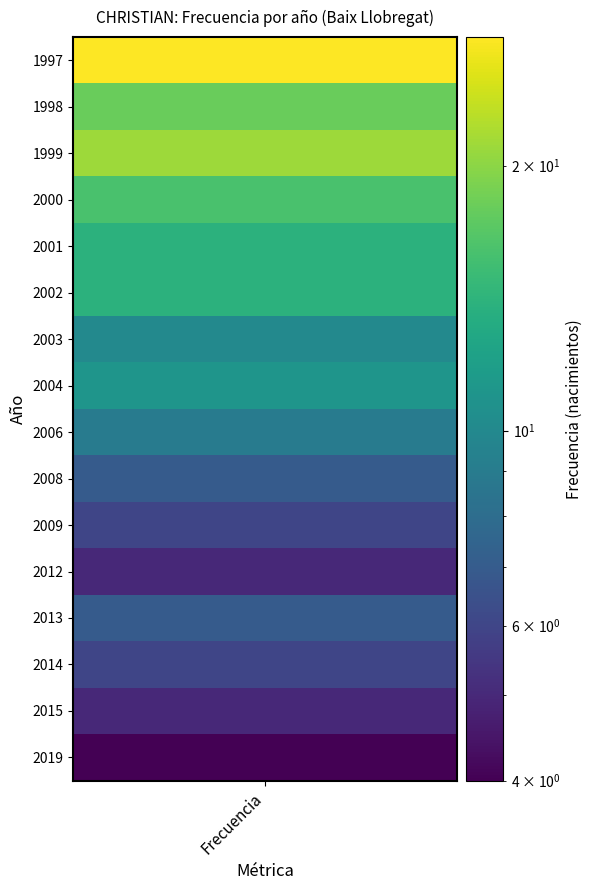

What is the difference between the maximum and minimum values?

24